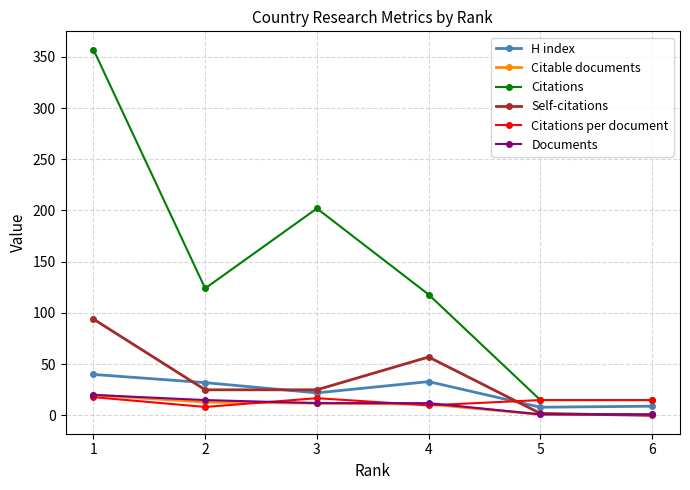

Which series has the largest total across all categories?

Citations